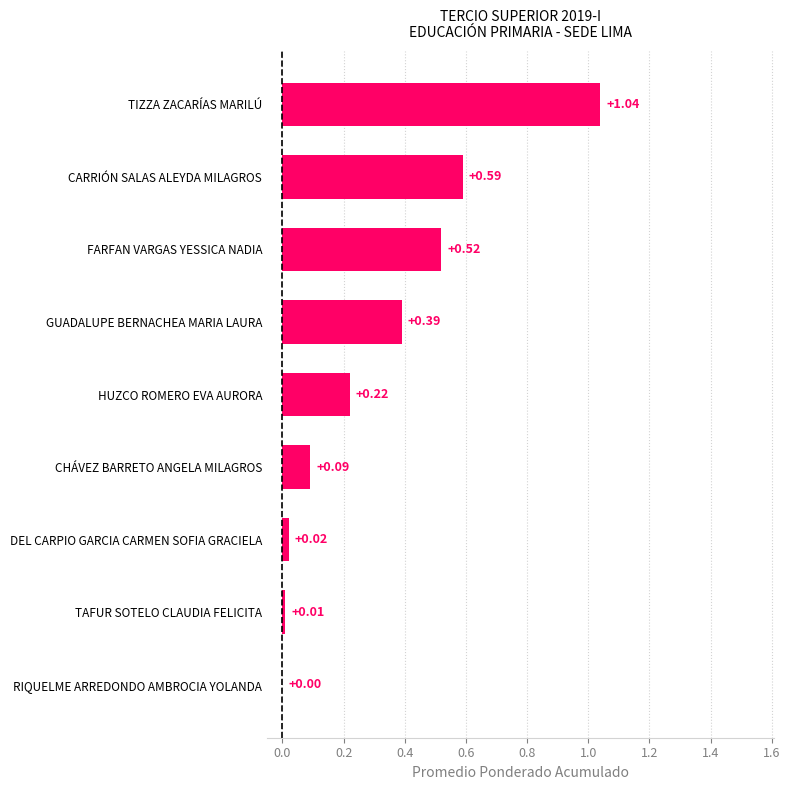

Where is the data nearest to the value 0?

RIQUELME ARREDONDO AMBROCIA YOLANDA